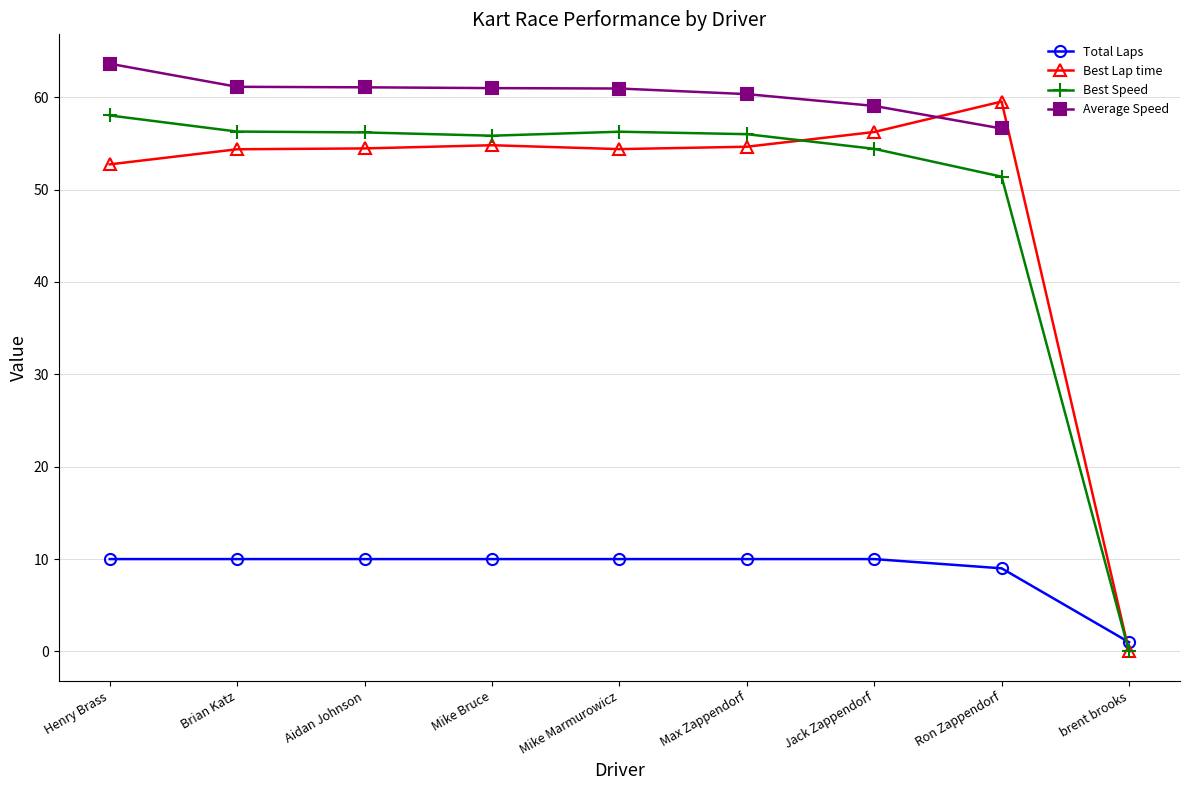

True or false: Best Speed and Average Speed cross at least once.

False